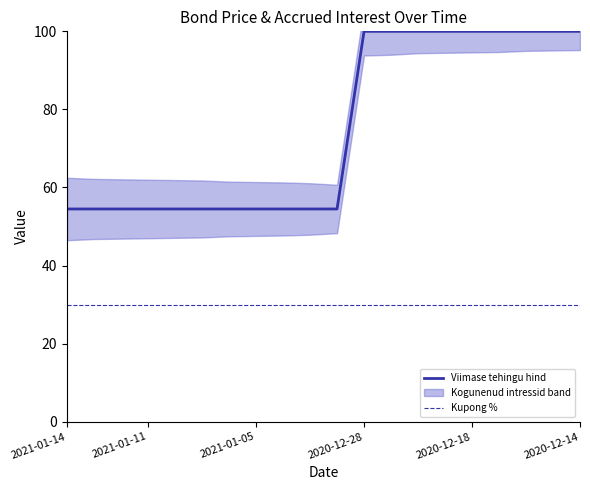

The value of Viimase tehingu hind at 2021-01-11 is 91.1. True or false?

False